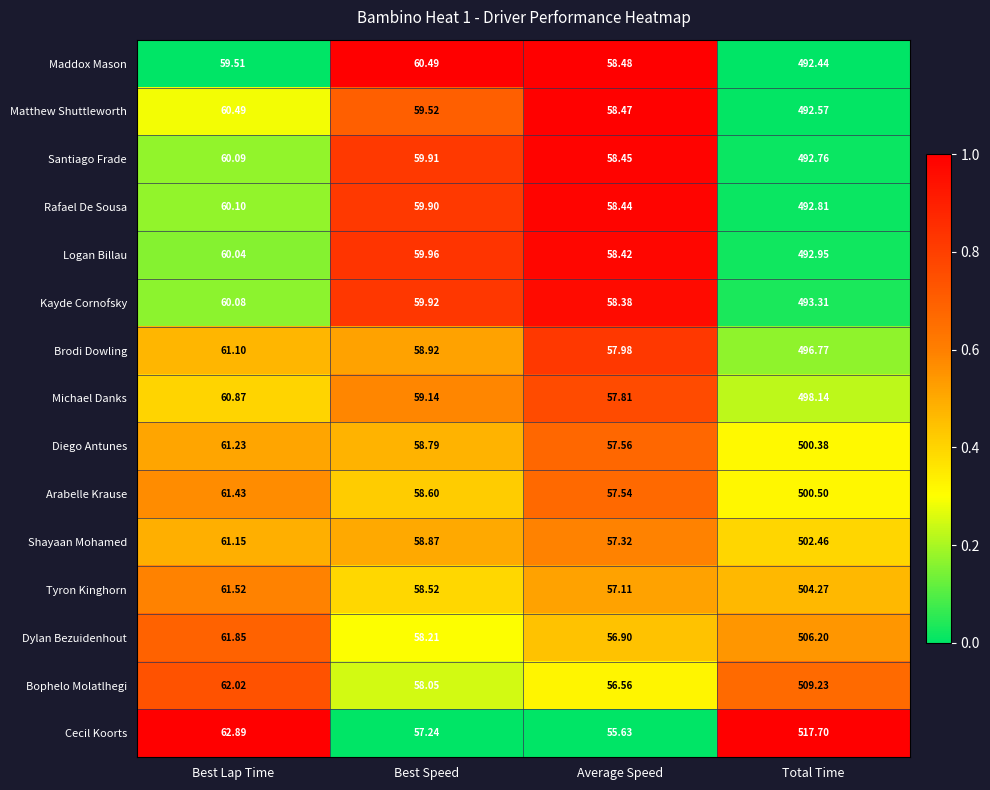

Rank the series by their maximum value, from lowest to highest.

Maddox Mason, Matthew Shuttleworth, Santiago Frade, Rafael De Sousa, Logan Billau, Kayde Cornofsky, Brodi Dowling, Michael Danks, Diego Antunes, Arabelle Krause, Shayaan Mohamed, Tyron Kinghorn, Dylan Bezuidenhout, Bophelo Molatlhegi, Cecil Koorts